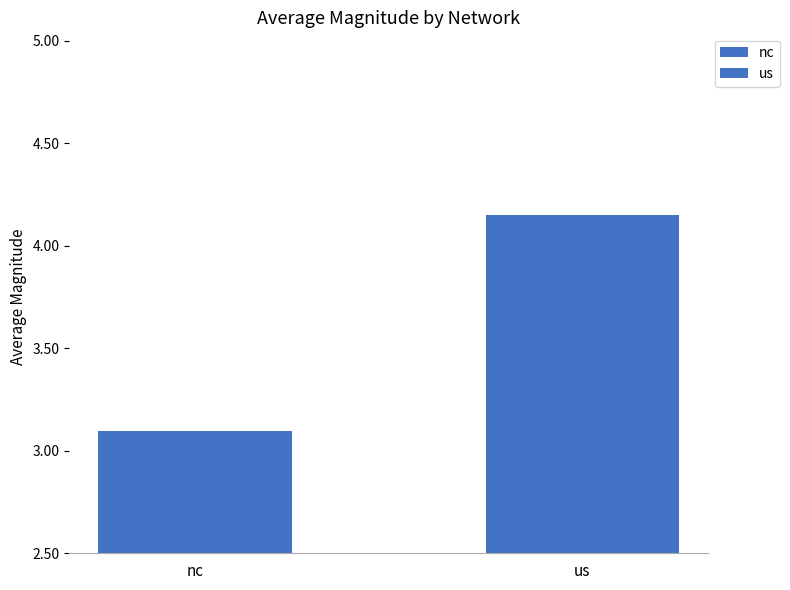

What is the change in value from nc to us?

+1.1